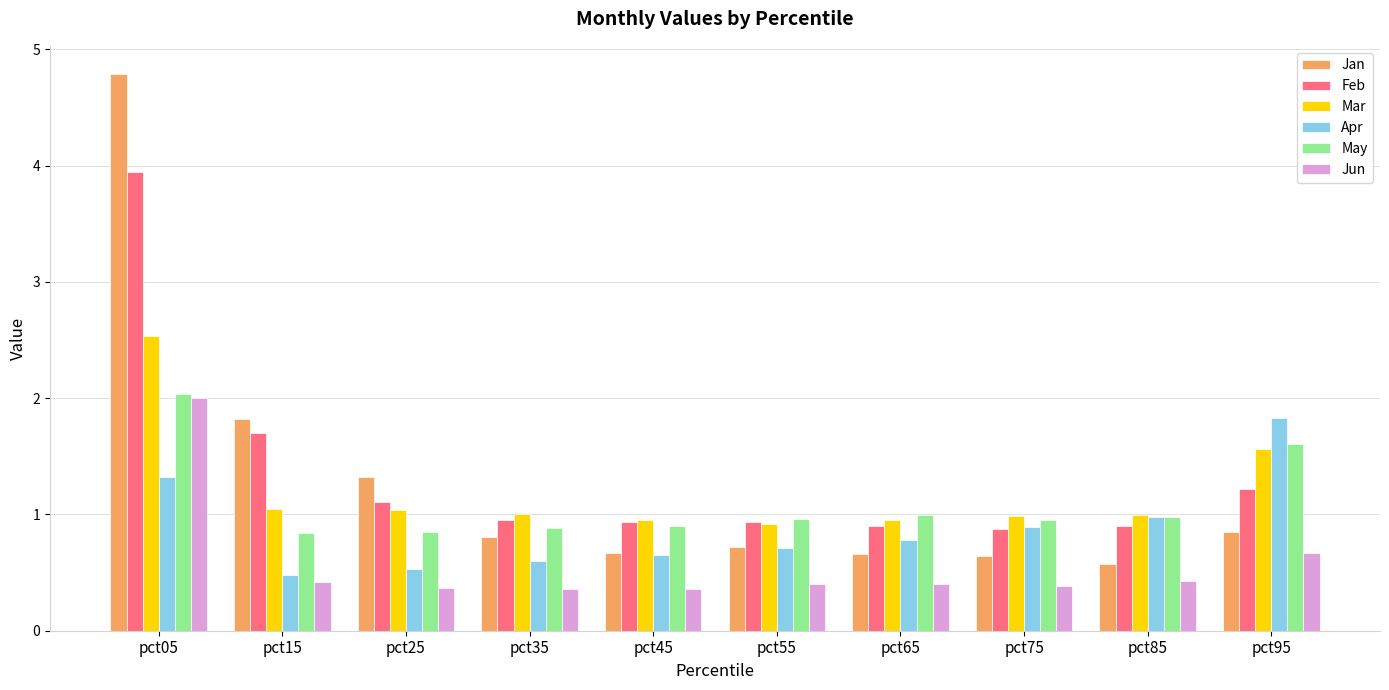

At how many categories does at least one series exceed 4?

1